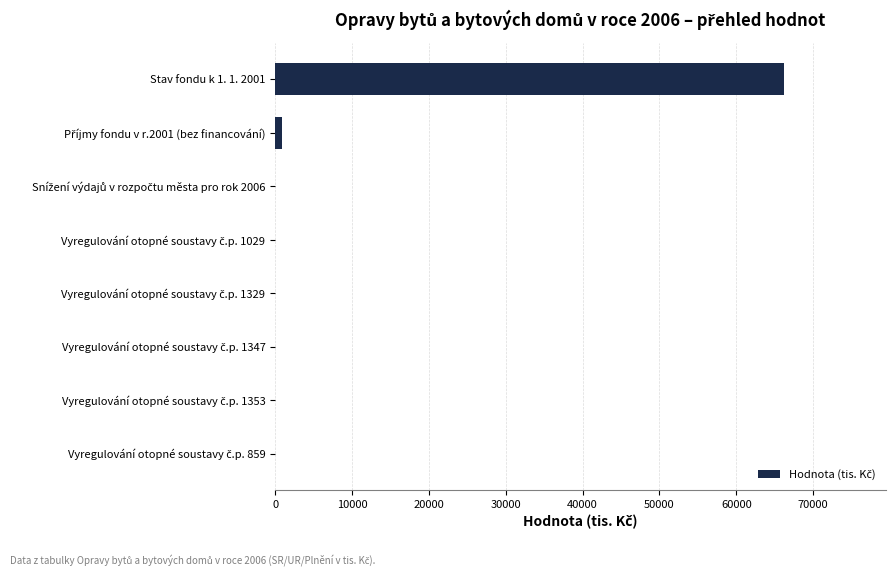

Which label corresponds to the largest value in the chart?

Stav fondu k 1. 1. 2001